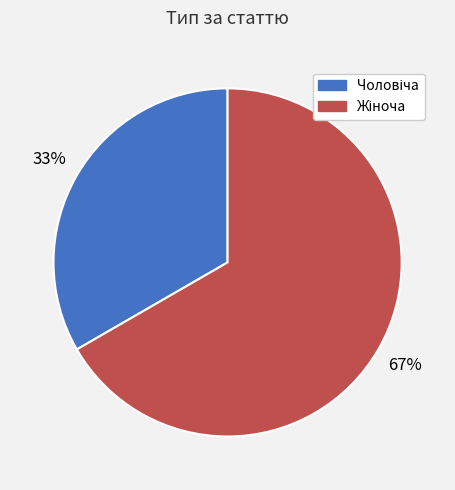

To the nearest percent, what is the average slice percentage?

50%